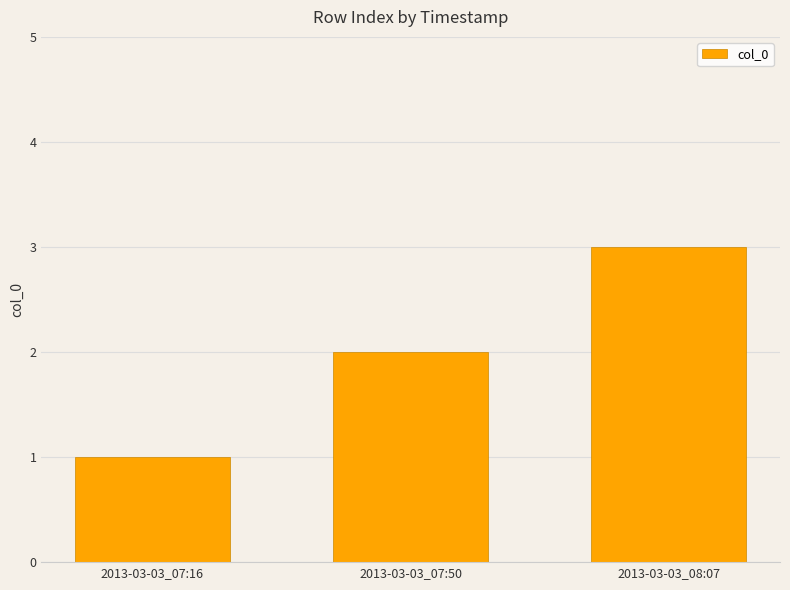

How many values are between 1 and 3?

3